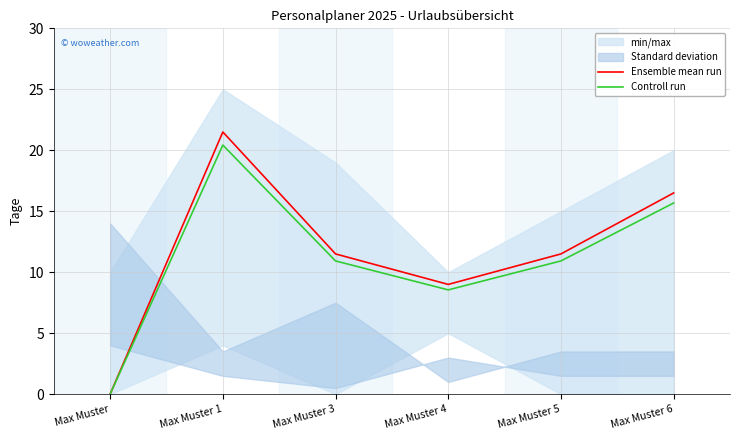

Reading left to right, transcribe all the data shown in this chart.

Ensemble mean run: 0.0	21.5	11.5	9.0	11.5	16.5
Controll run: 0.0	20.4	10.9	8.5	10.9	15.7